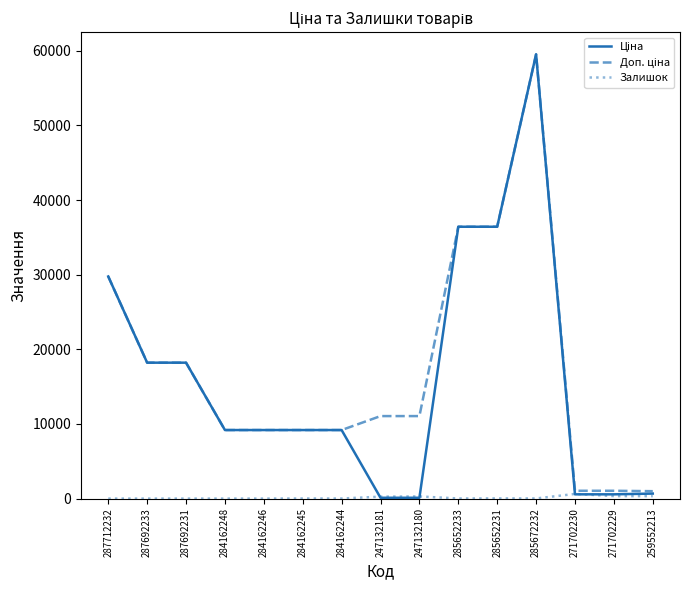

What position from the right is 284162244?

9